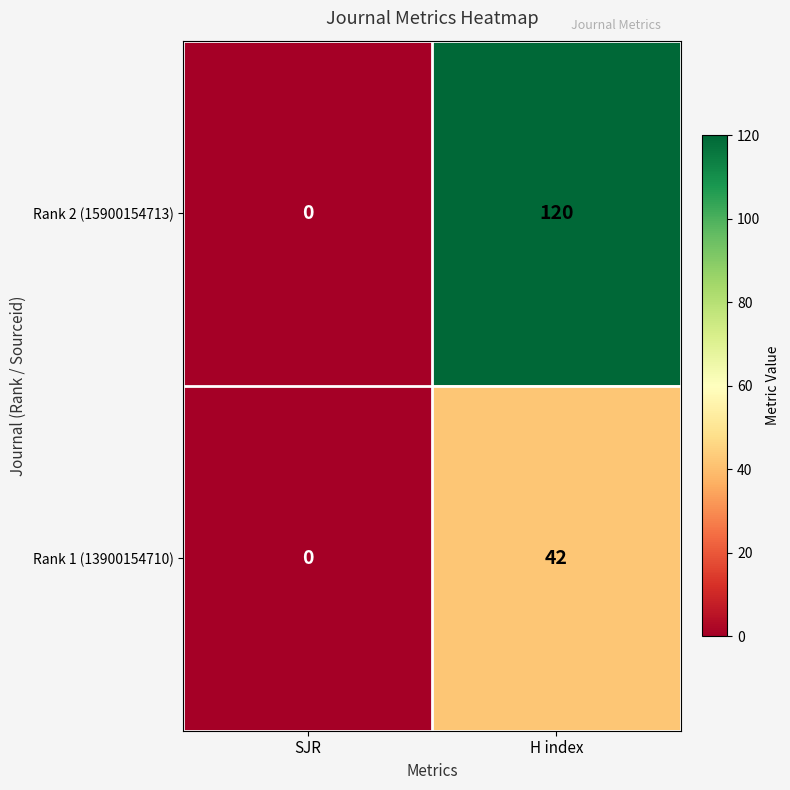

What is the average value of the Rank 1 (13900154710) series?

21